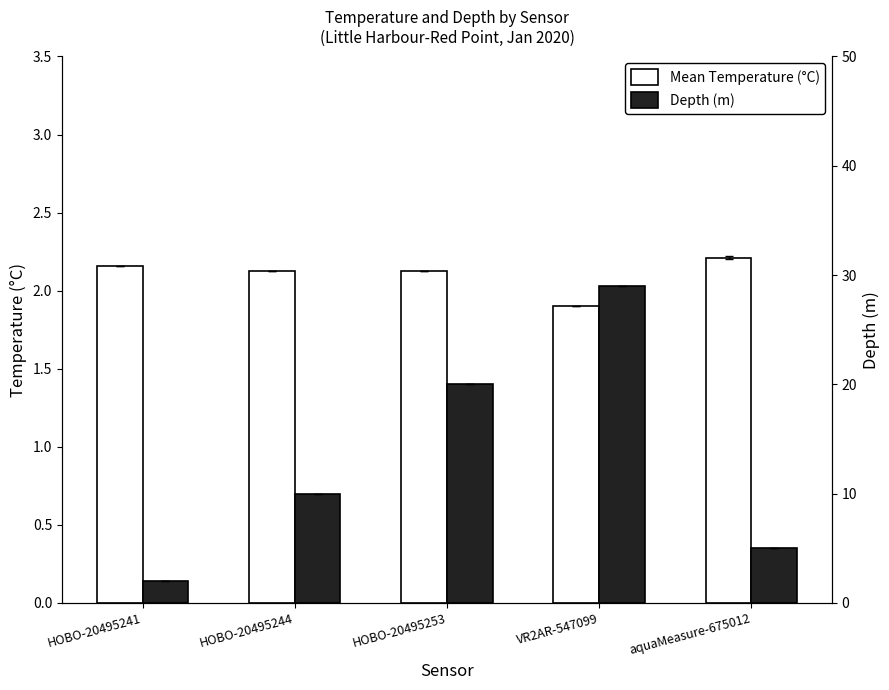

What is the difference between the maximum and minimum values in the Mean Temperature (°C) series?

0.3